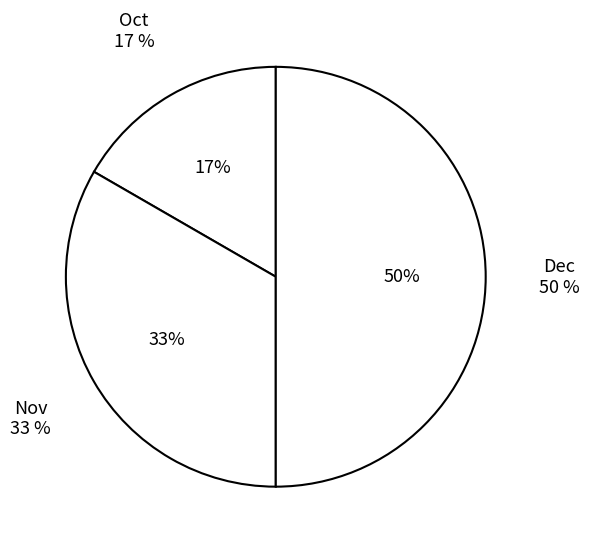

Which category has the smallest portion of the pie?

Oct